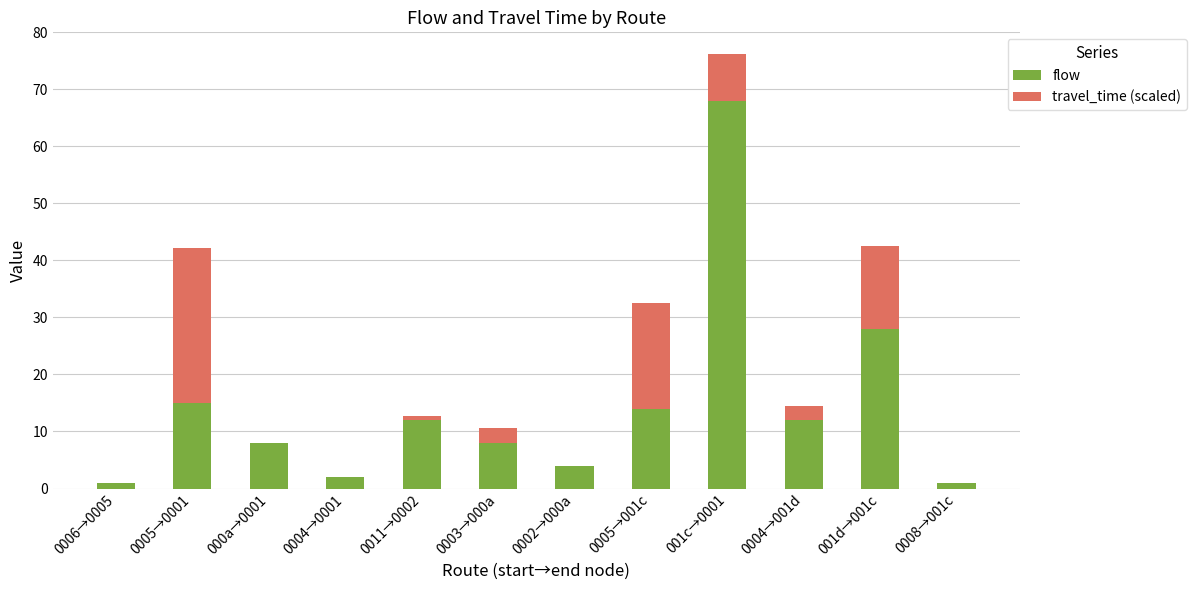

What is the highest value of the flow series?

68.0